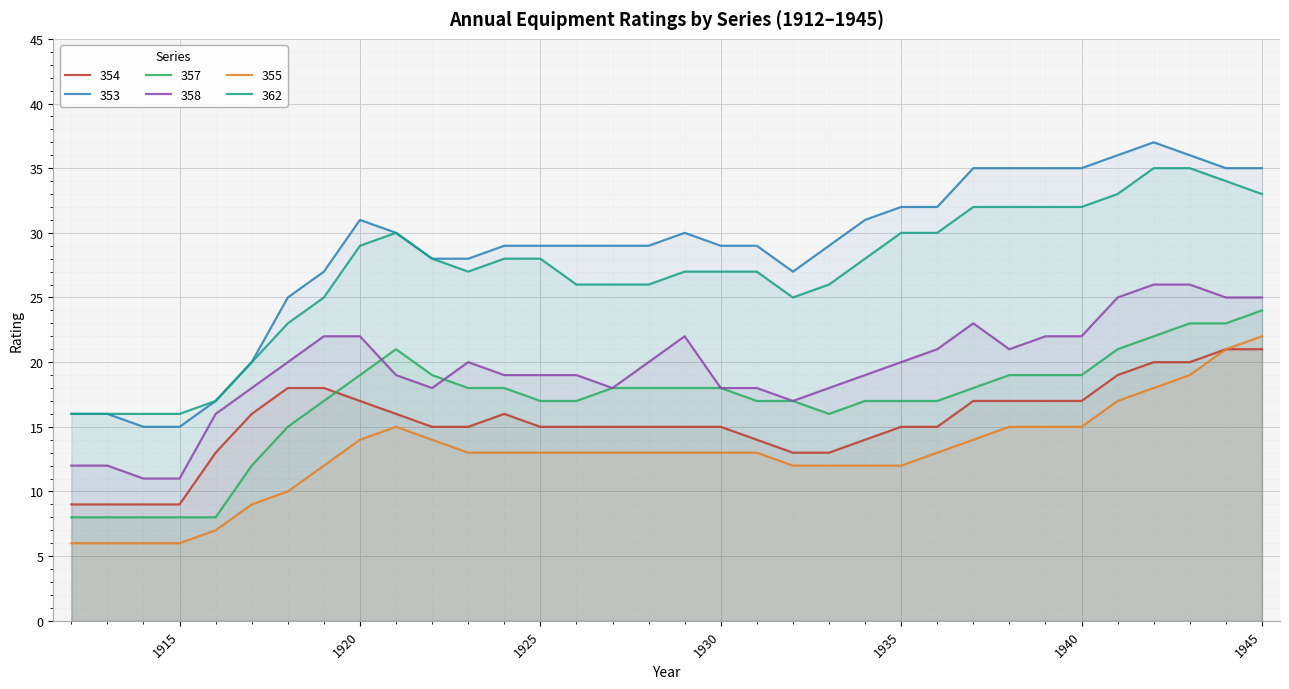

In 353, how many points are higher than both neighbors (excluding endpoints)?

3